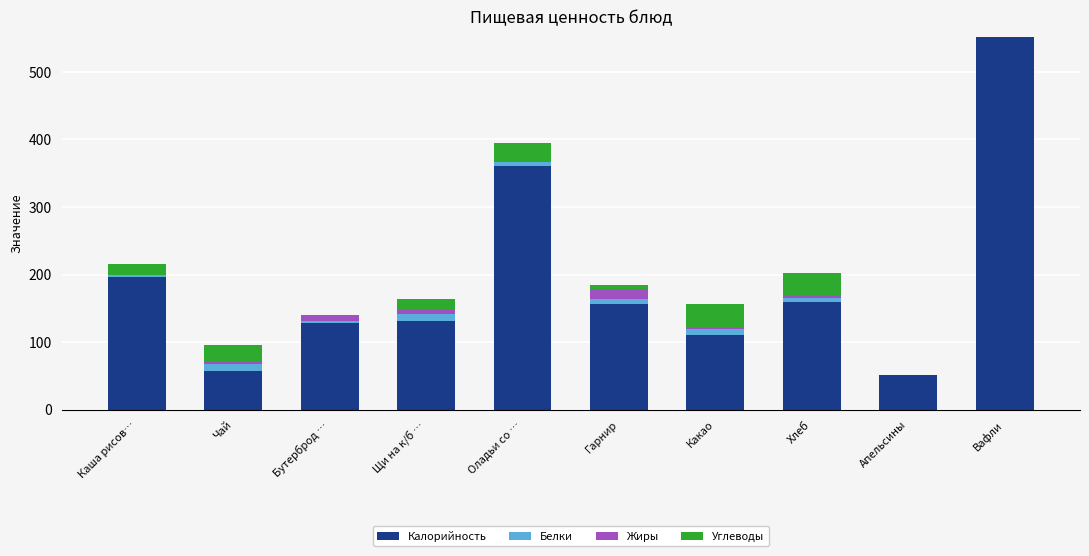

At which category is the sum across all series the highest?

Вафли